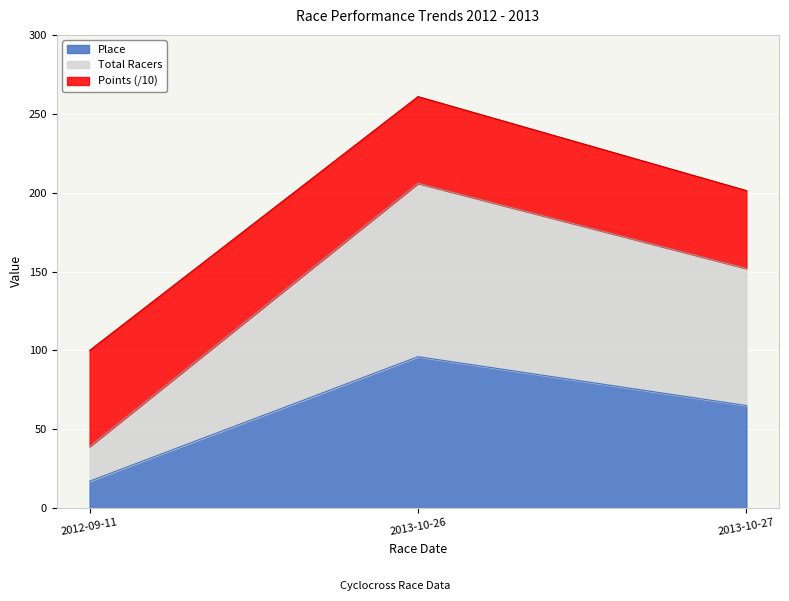

What is the minimum value shown in the chart?

17